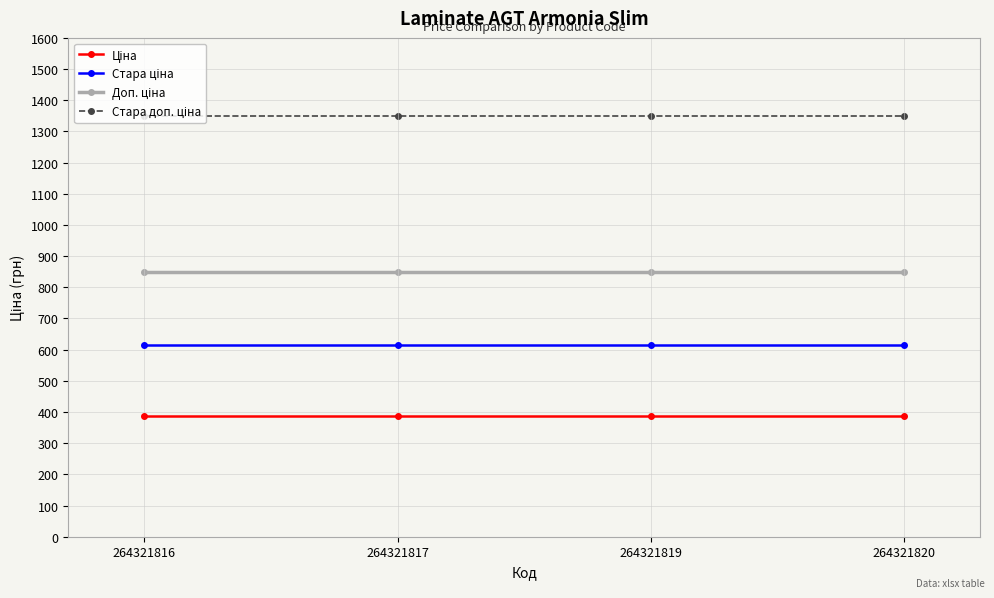

What is the greatest value displayed?

1349.8